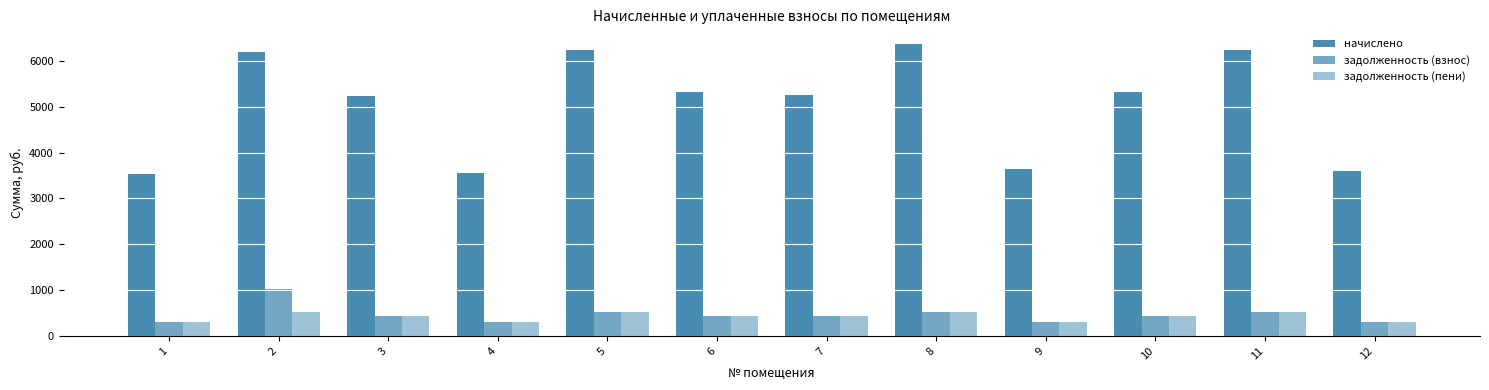

List the labels in order of задолженность (пени) value, largest first.

8, 5, 11, 2, 6, 10, 7, 3, 9, 12, 4, 1